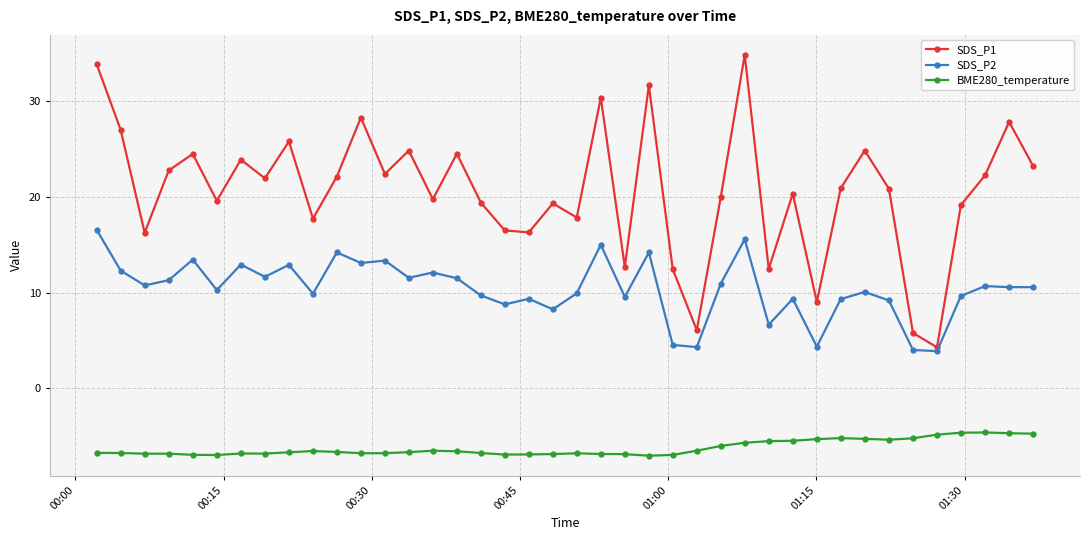

List the series in order of their peak value, highest first.

SDS_P1, SDS_P2, BME280_temperature